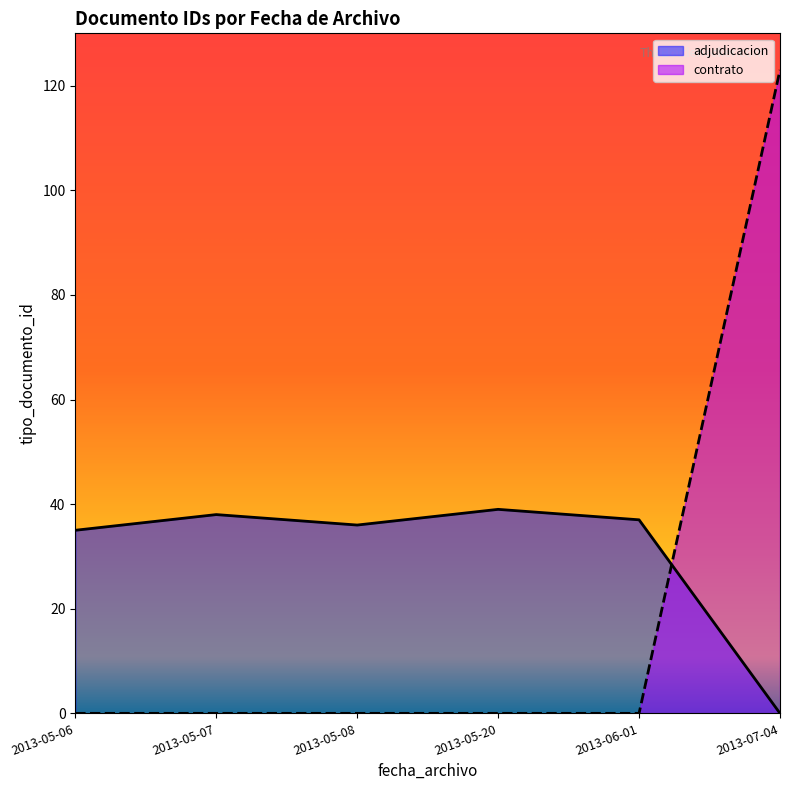

Which category has the highest value across all series?

2013-07-04